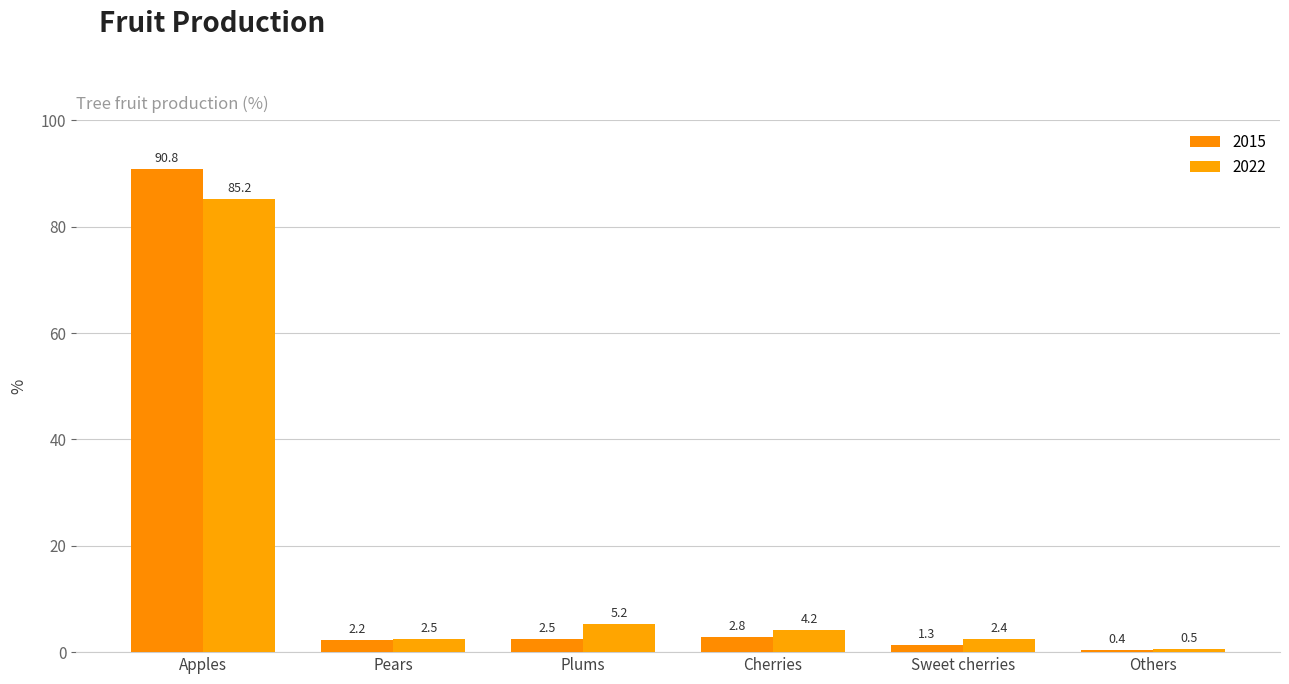

What is the approximate value of 2015 at Pears?

2.2